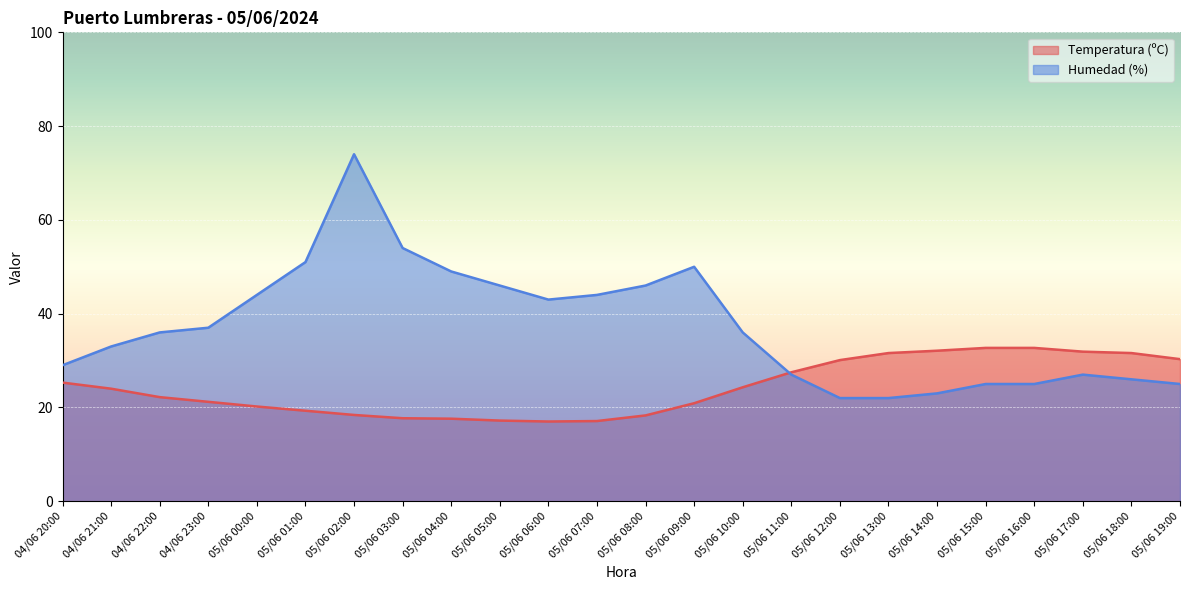

Which category has the highest value in the Humedad (%) series?

05/06 02:00